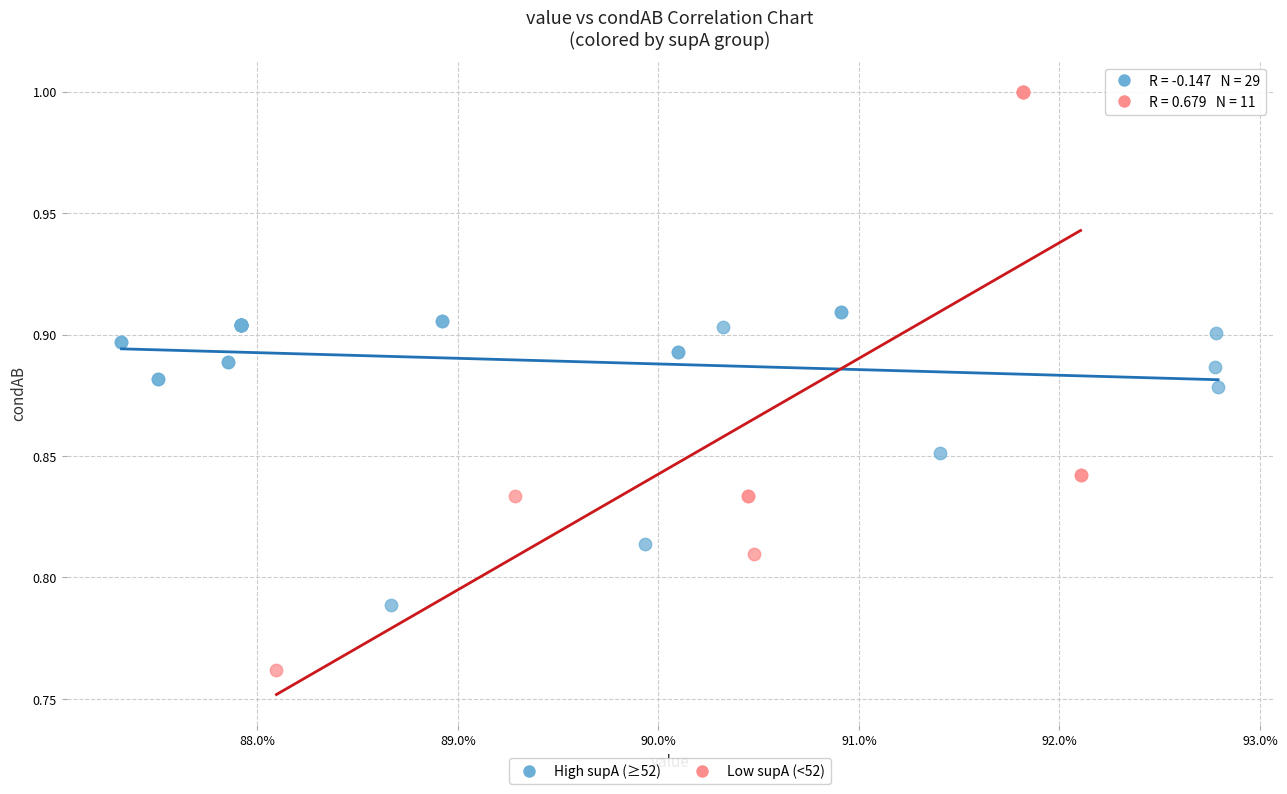

Which series reaches the minimum Y coordinate?

Low supA (<52)